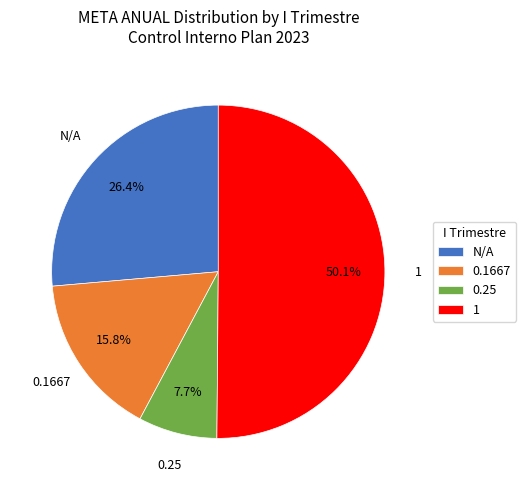

What percentage is NOT represented by 1?

49.9%